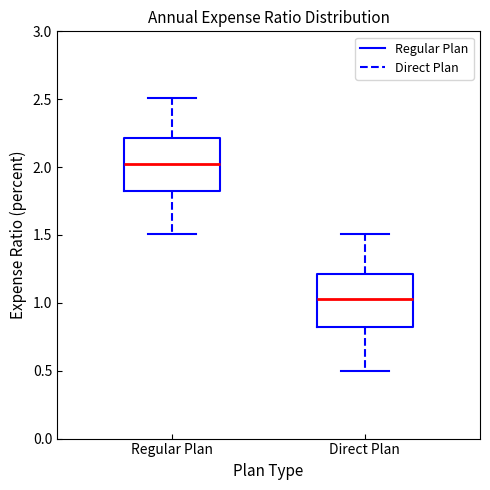

Reading left to right, read every box against the y-axis: the position of its median line, the range the box covers, and the ends of its whiskers. The values are not printed on the chart, so give them approximately, as read against the axis.

Regular Plan: median 2.05, box 1.85 to 2.20, whiskers 1.50 to 2.50
Direct Plan: median 1.05, box 0.85 to 1.20, whiskers 0.50 to 1.50